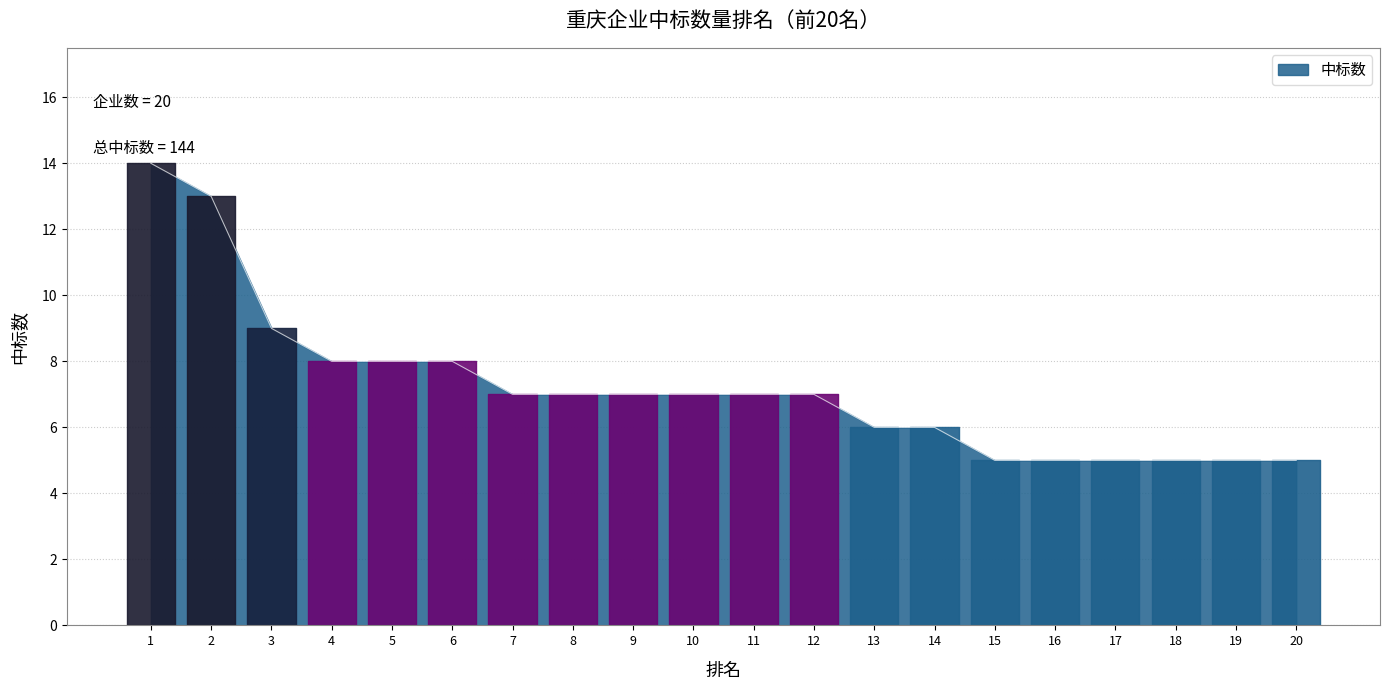

What is the sum of the values at 8 and 18?

12